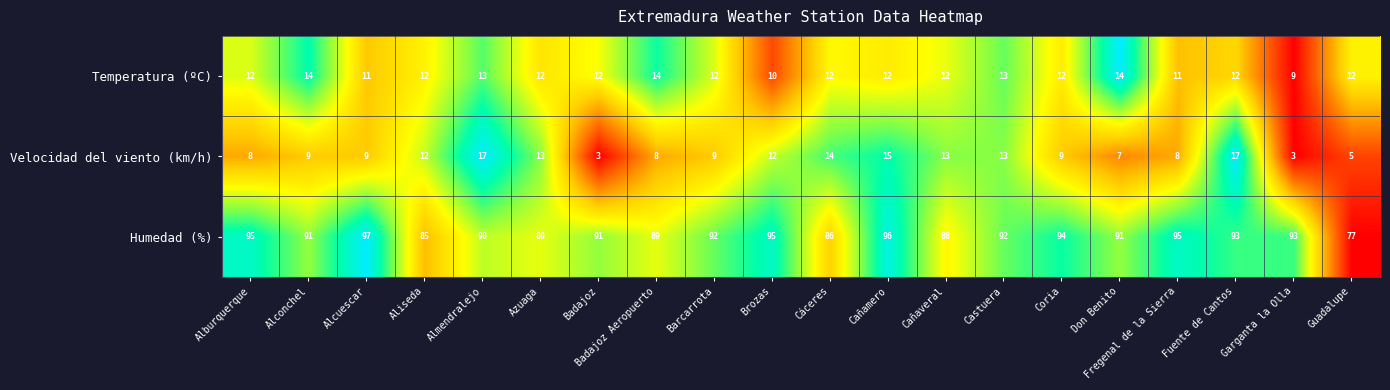

Which category has the highest value across all series?

Alcuescar